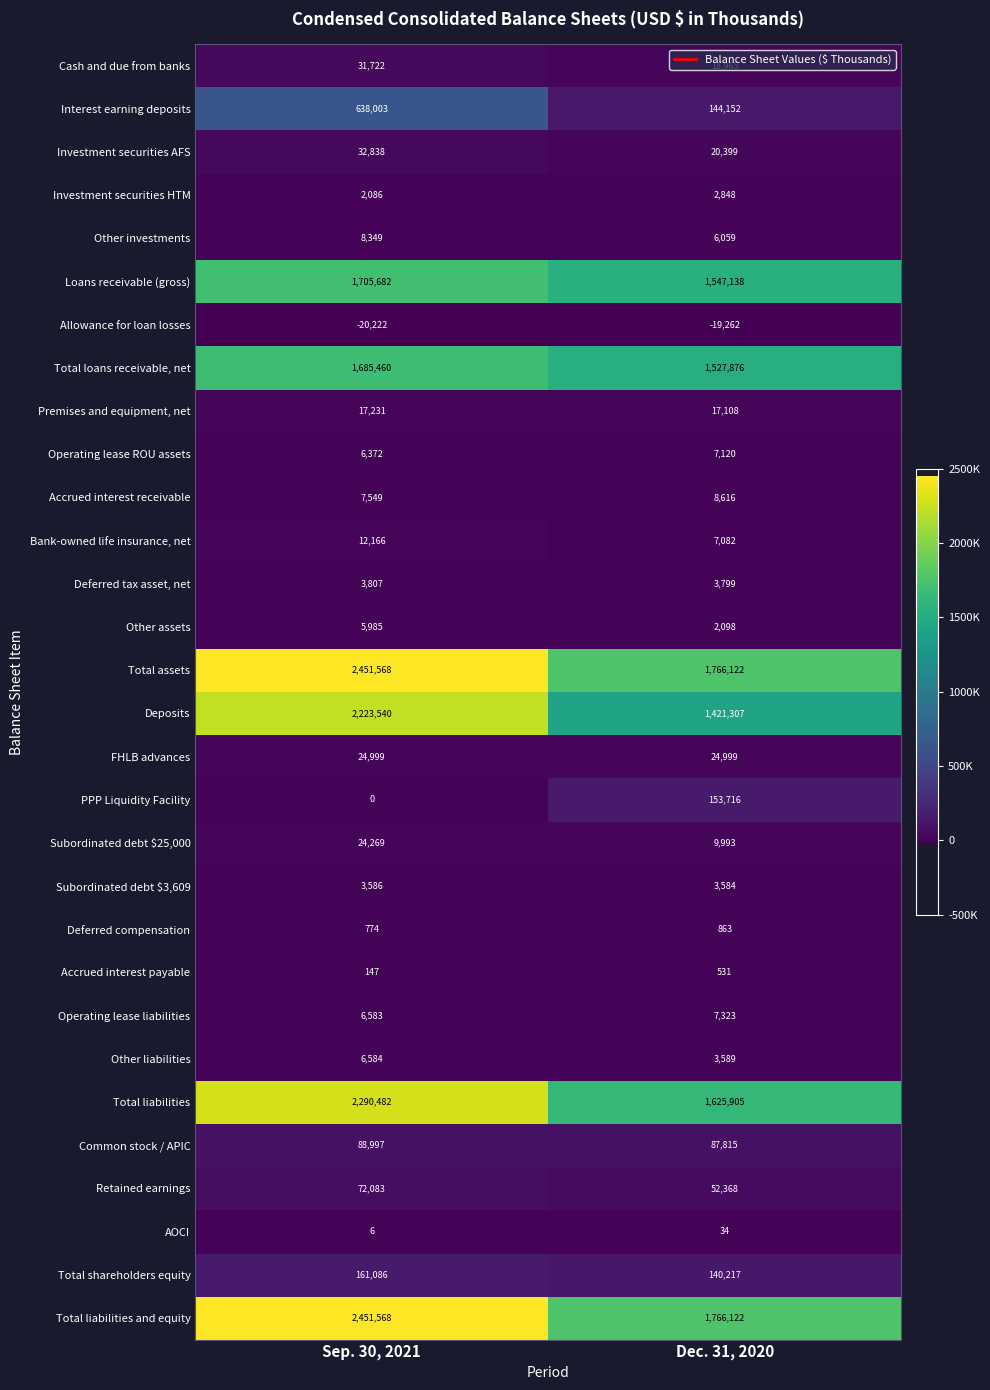

What value does the Accrued interest payable series have at Sep. 30, 2021, to the nearest 50?

150